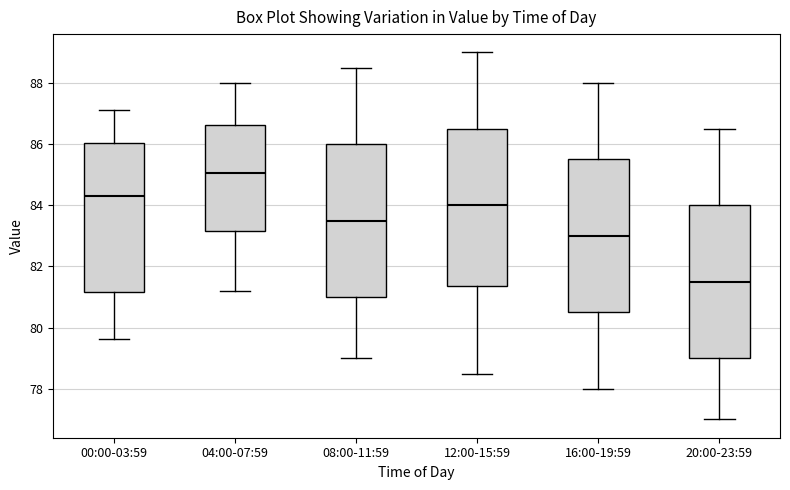

Which box's median line is the highest?

04:00-07:59